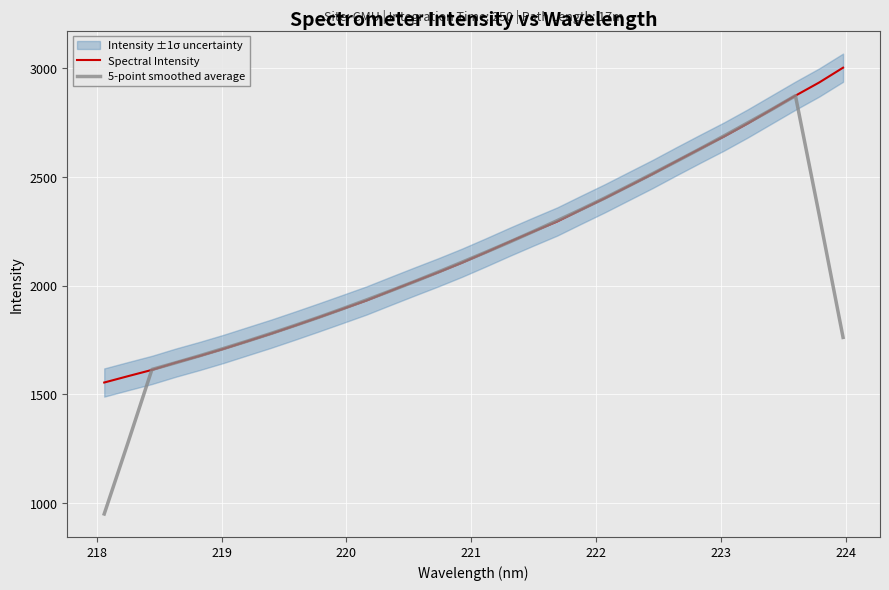

What is the minimum value for Spectral Intensity?

1554.7